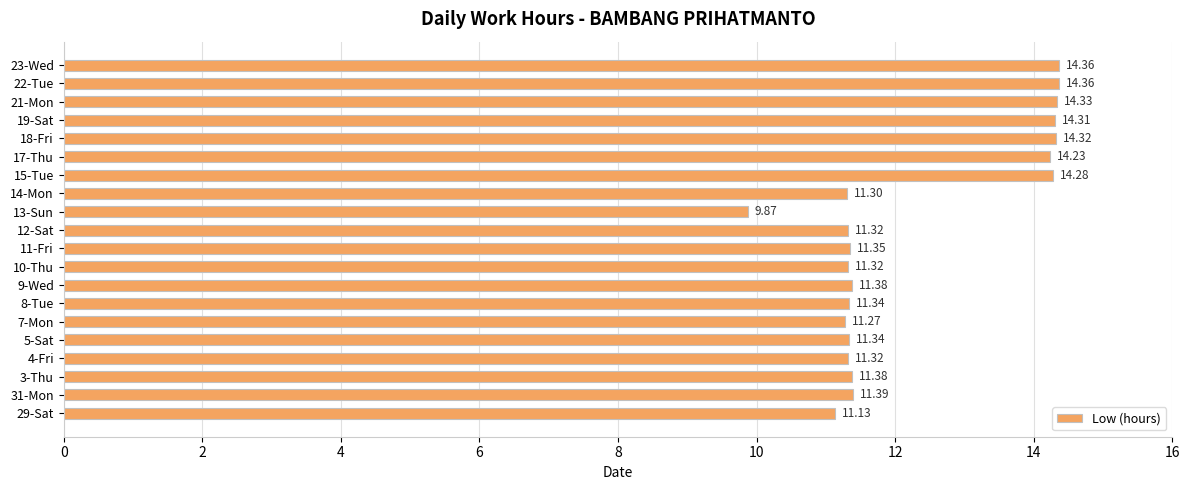

What is the change in value from 17-Thu to 18-Fri?

+0.1